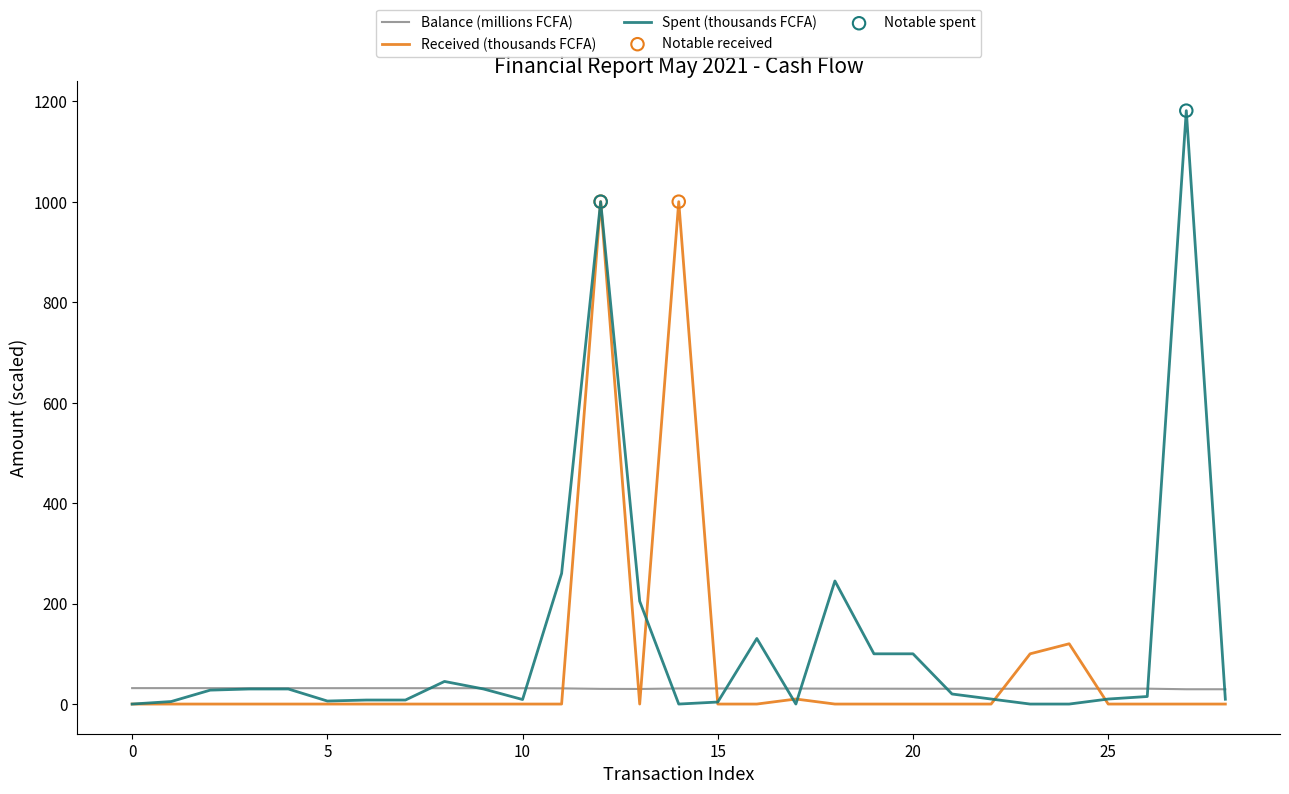

Which series has the widest spread of values?

Spent (thousands FCFA)